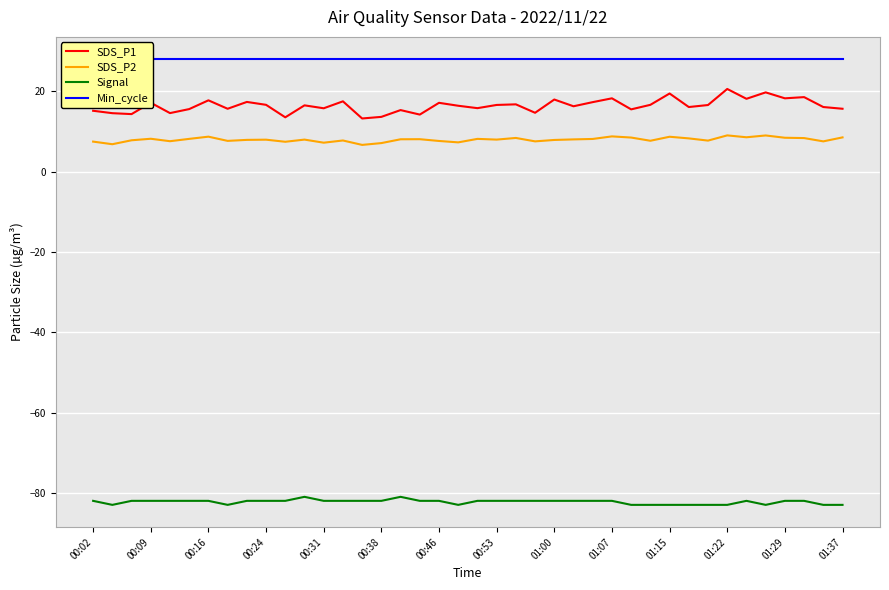

True or false: SDS_P1 and Signal cross at least once.

False